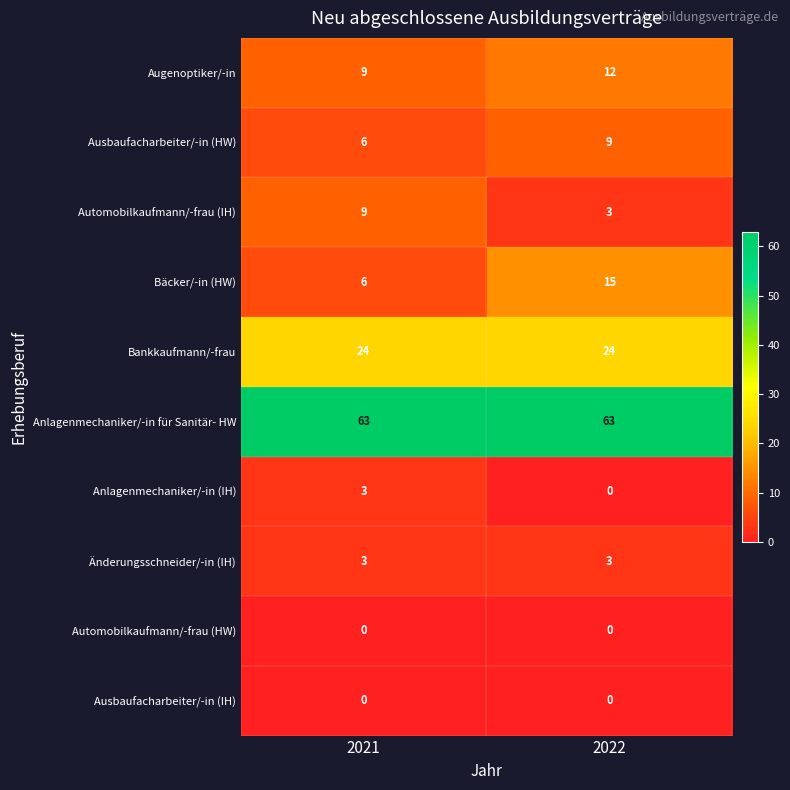

Is it true that Bäcker/-in (HW) equals 6 at 2021?

True